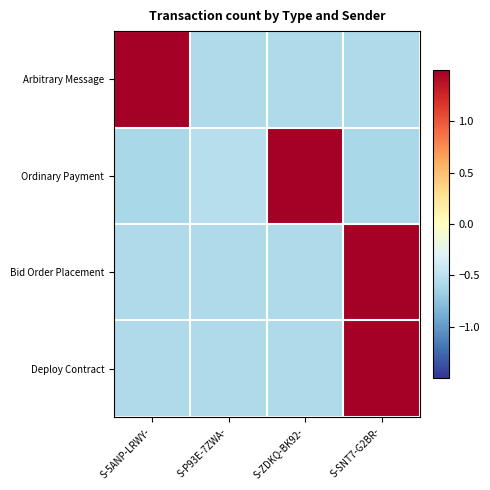

Rank the series at S-SNT7-G2BR- from highest to lowest value.

Bid Order Placement, Deploy Contract, Arbitrary Message, Ordinary Payment